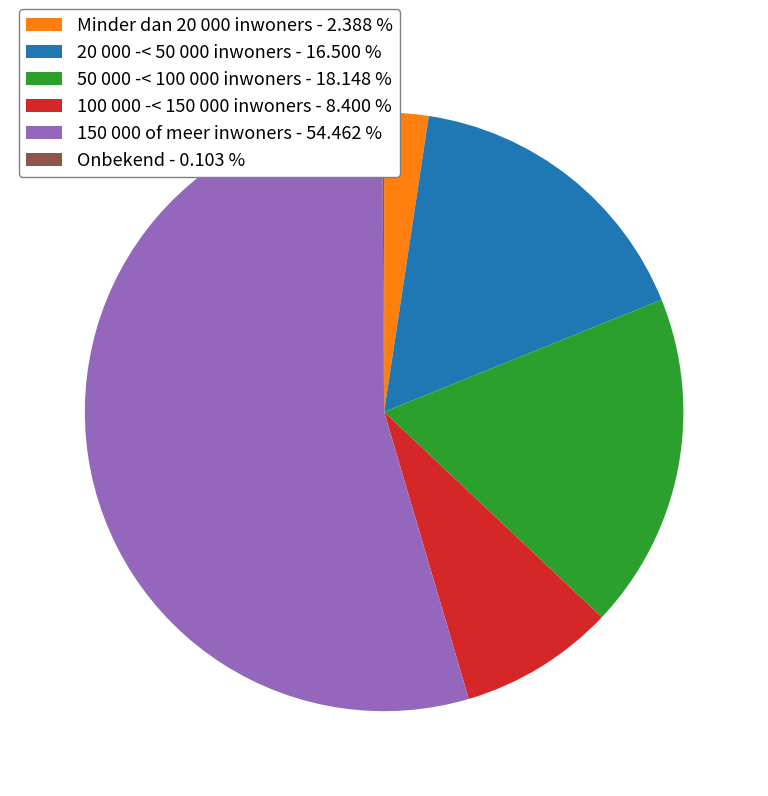

Does 20 000 -< 50 000 inwoners - 16.500 % represent more than half of the total?

No